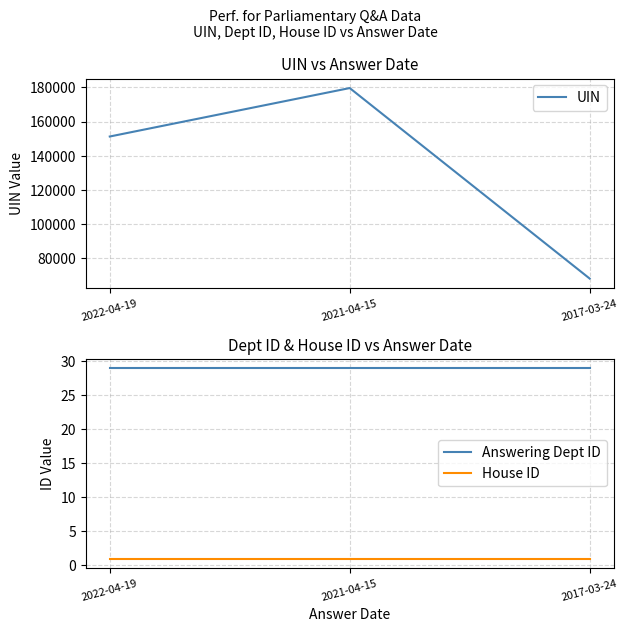

Count the UIN values in the range 68243 to 179627.

3